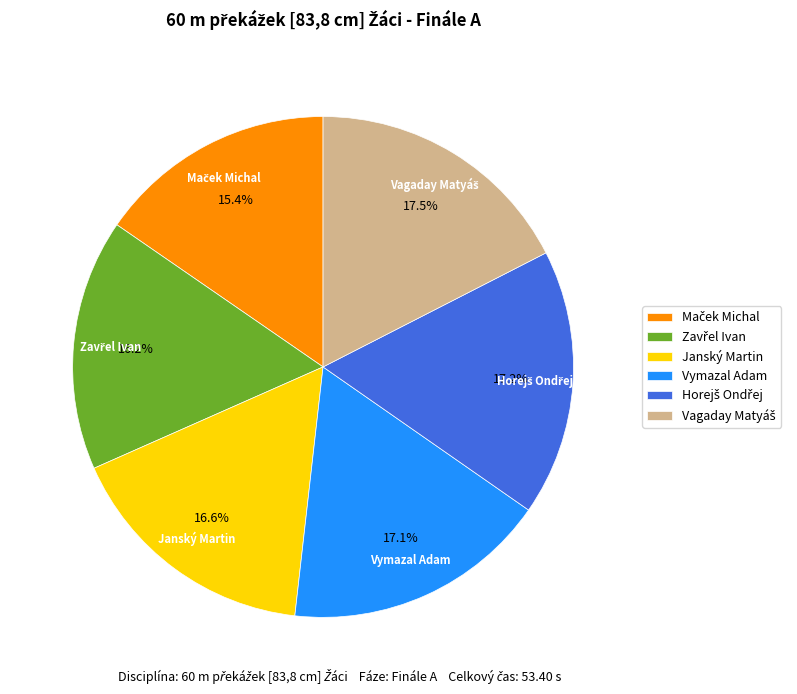

What is the ratio of the value at Janský Martin to the value at Vymazal Adam?

1.0